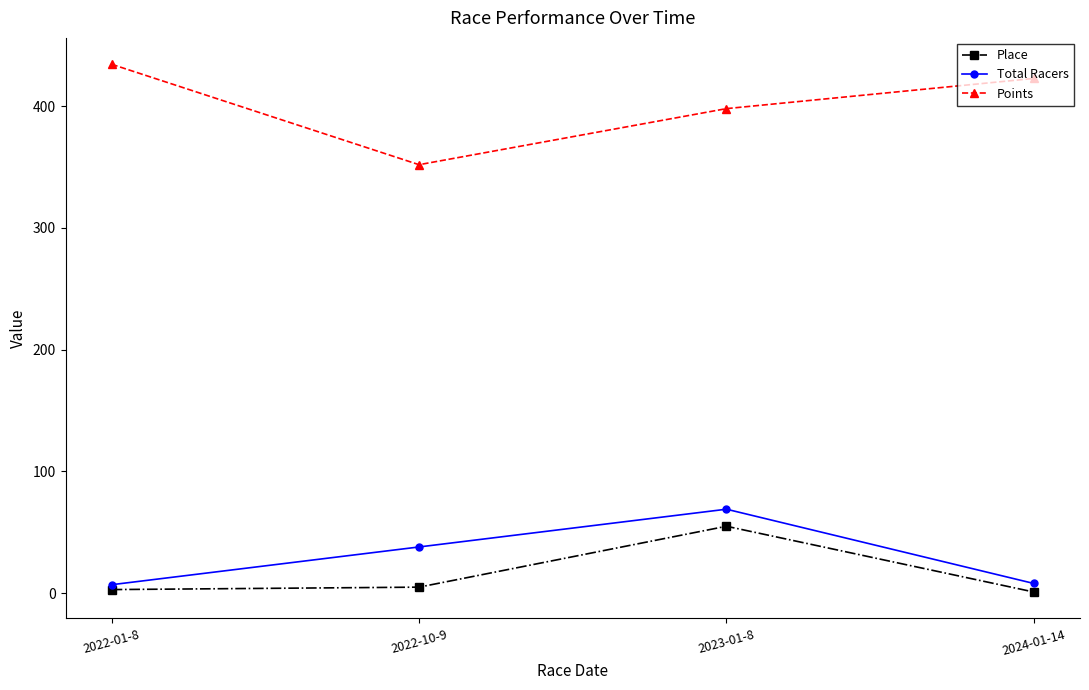

At how many categories does at least one series exceed 295?

4